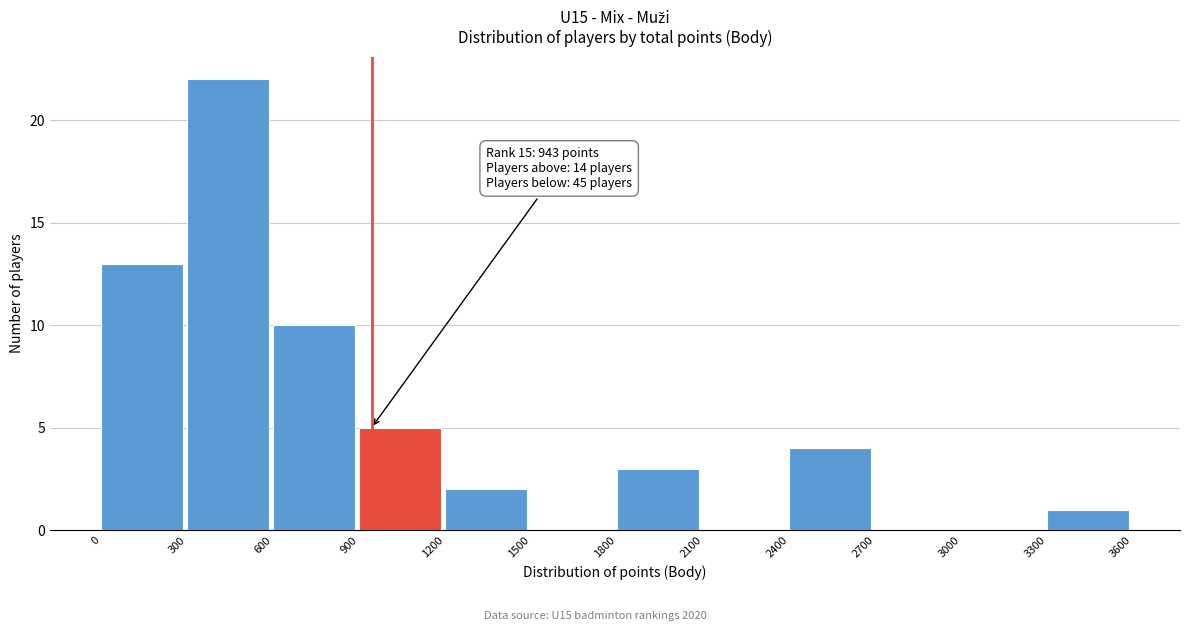

Which range on the x-axis has the tallest bar?

300 to 600